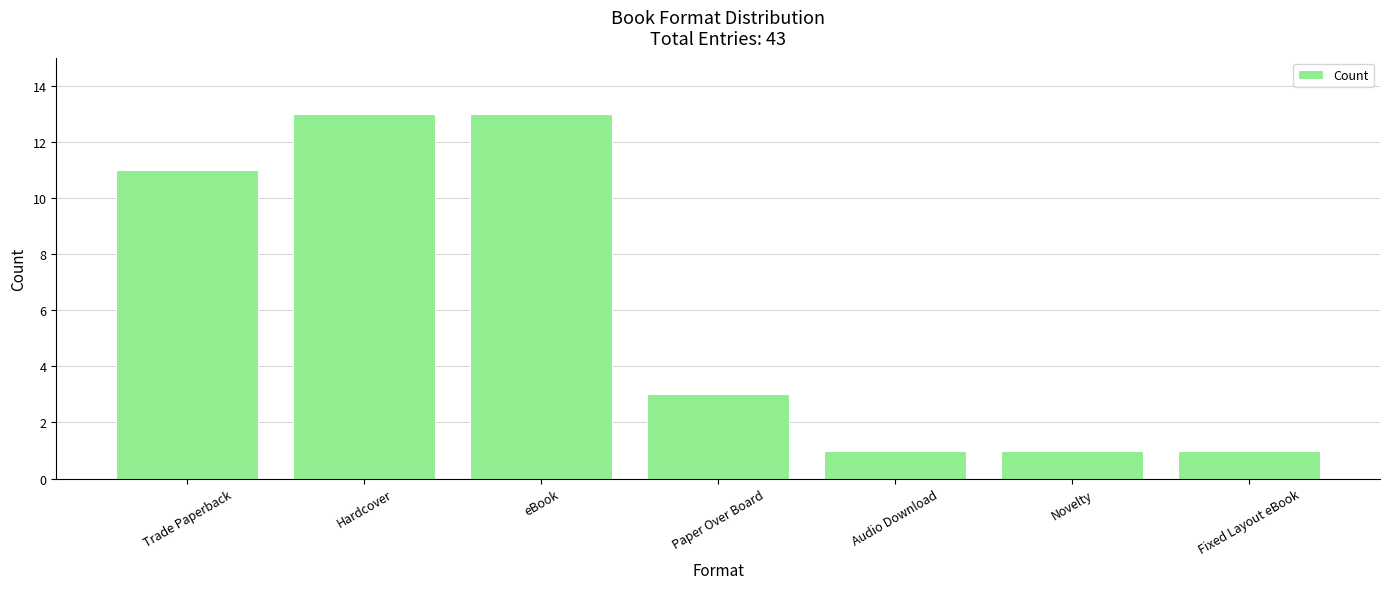

How many distinct data groups are displayed?

1